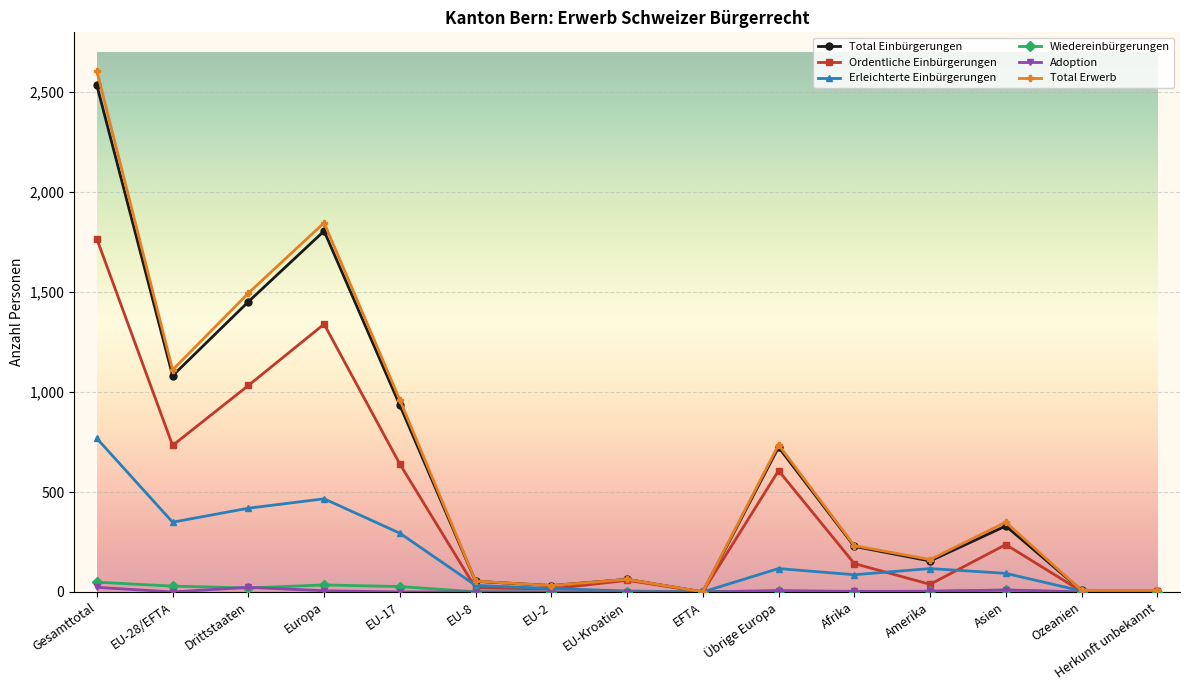

In Ordentliche Einbürgerungen, how many points are higher than both neighbors (excluding endpoints)?

4